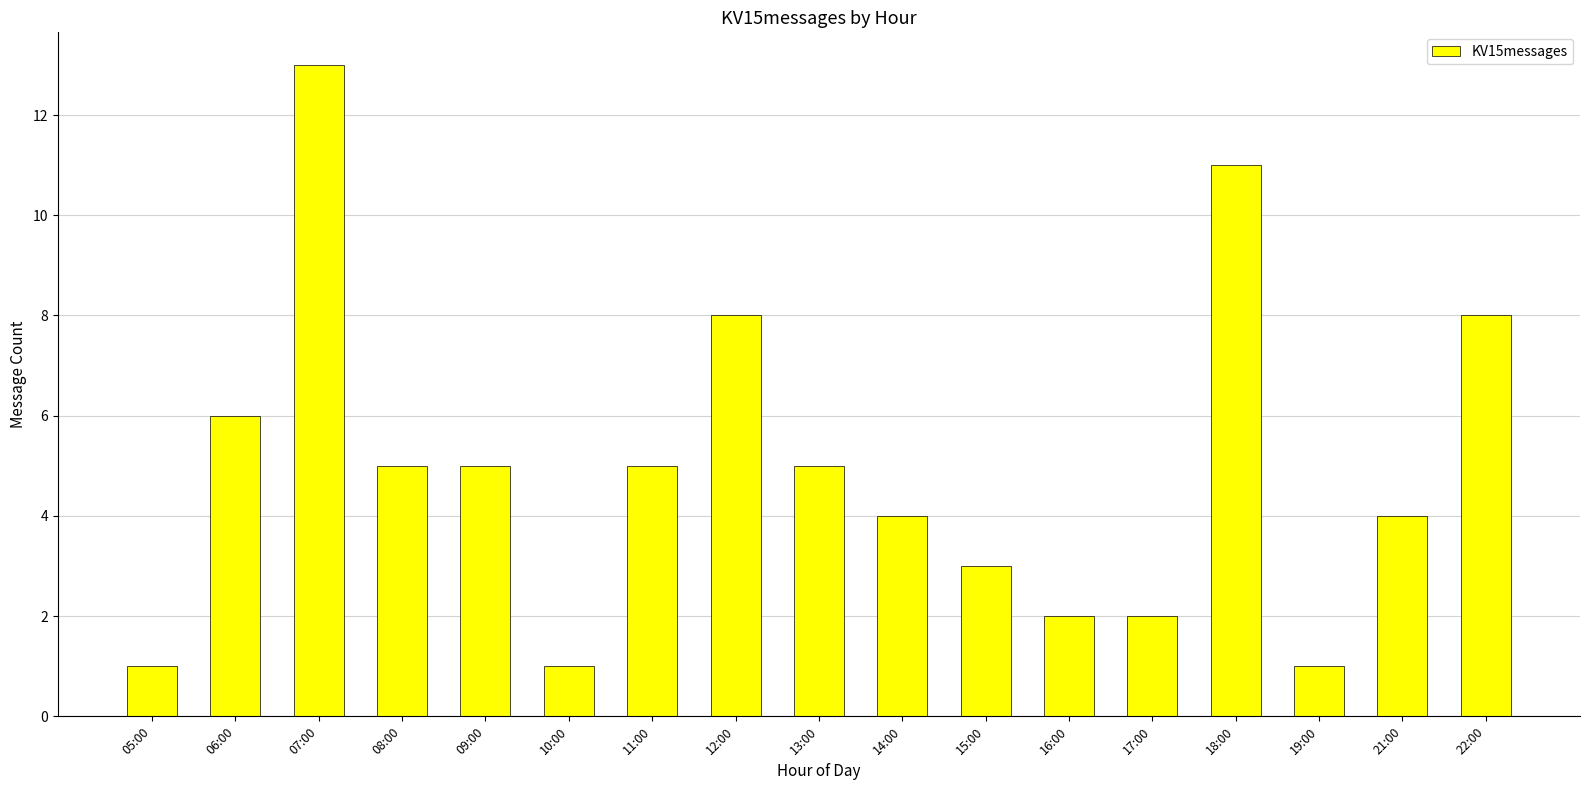

Are the bars grouped side by side (vs. stacked)?

No